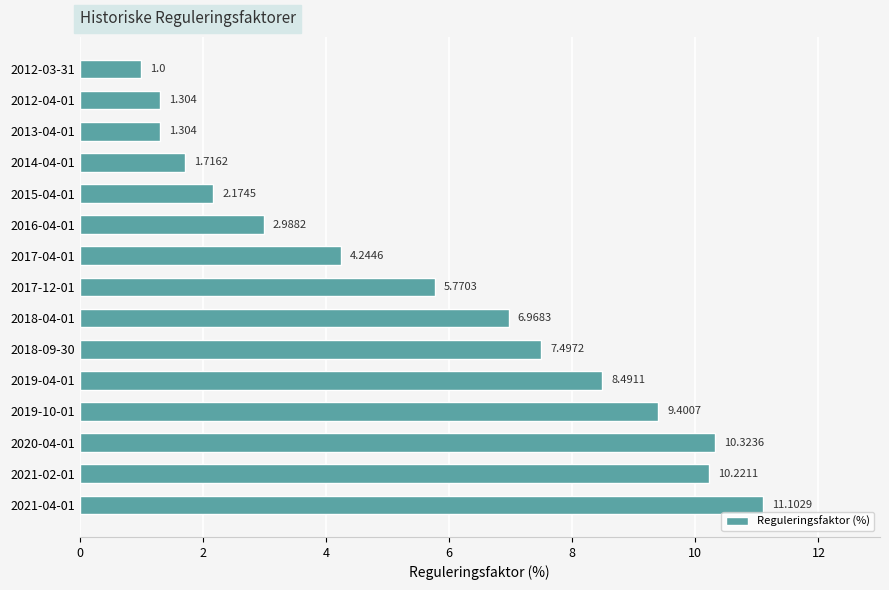

How many values exceed 5?

8